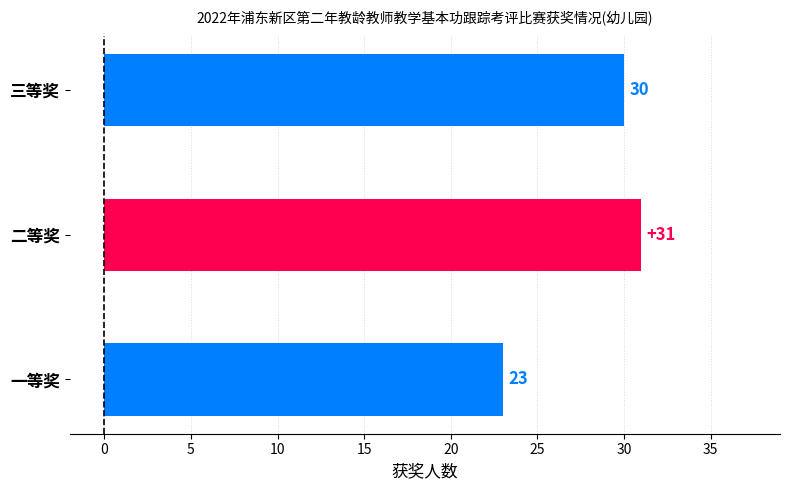

Is it true that the value at 二等奖 is 46?

False